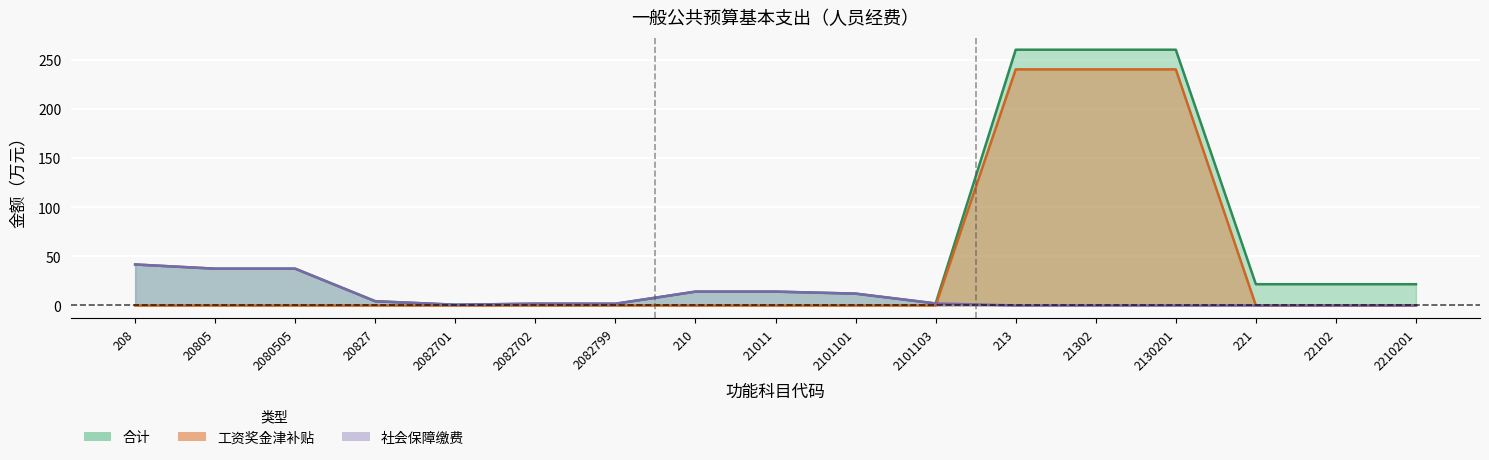

Which label corresponds to the smallest value in the chart?

208